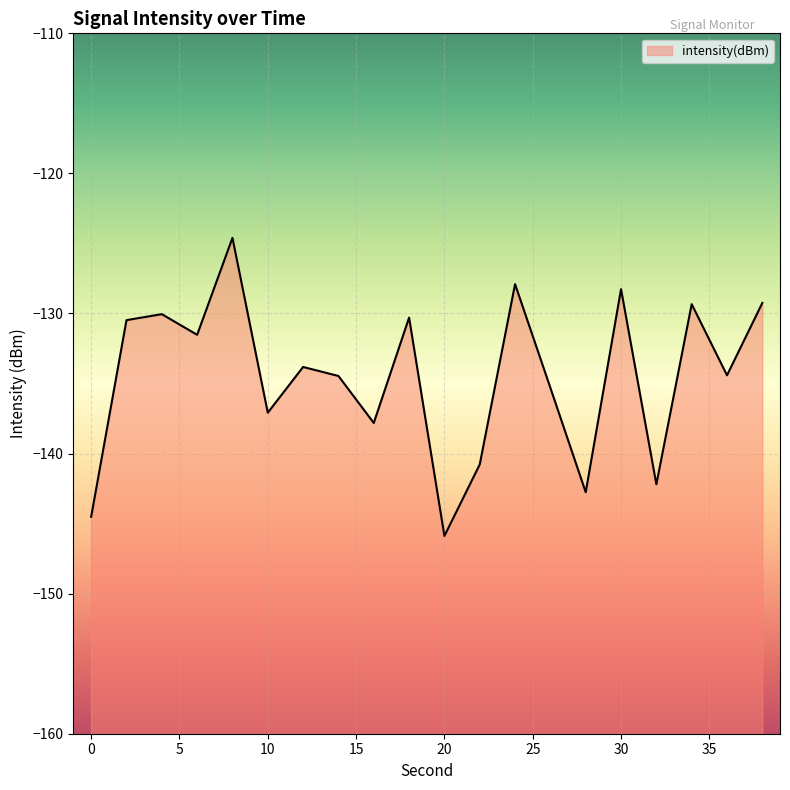

At which label is the value closest to -135?

26